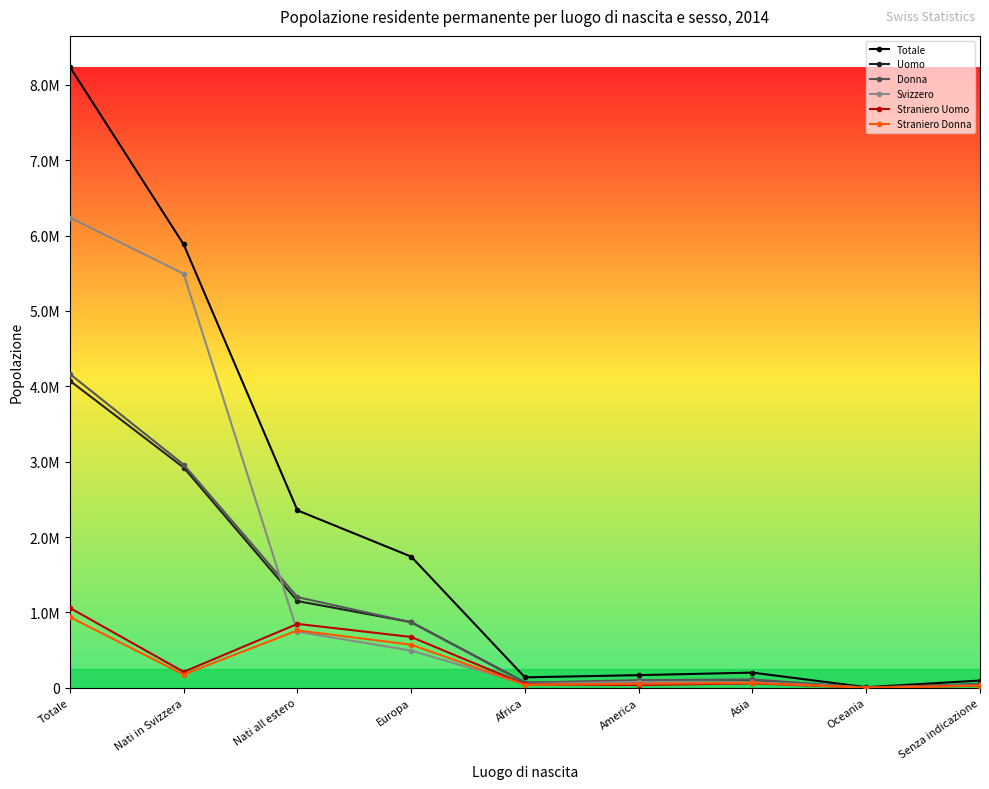

The Donna series shows 48568 at Senza indicazione. True or false?

True